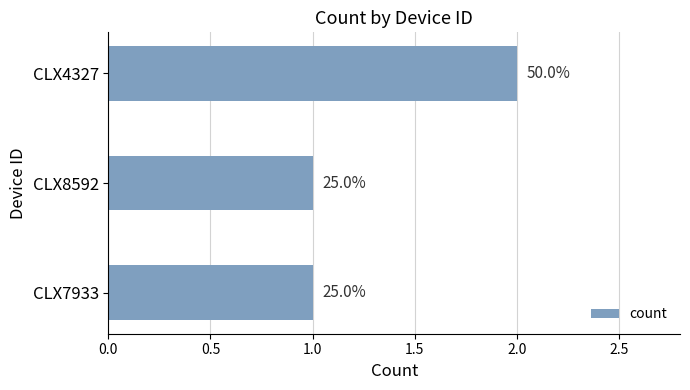

What is the average value?

1